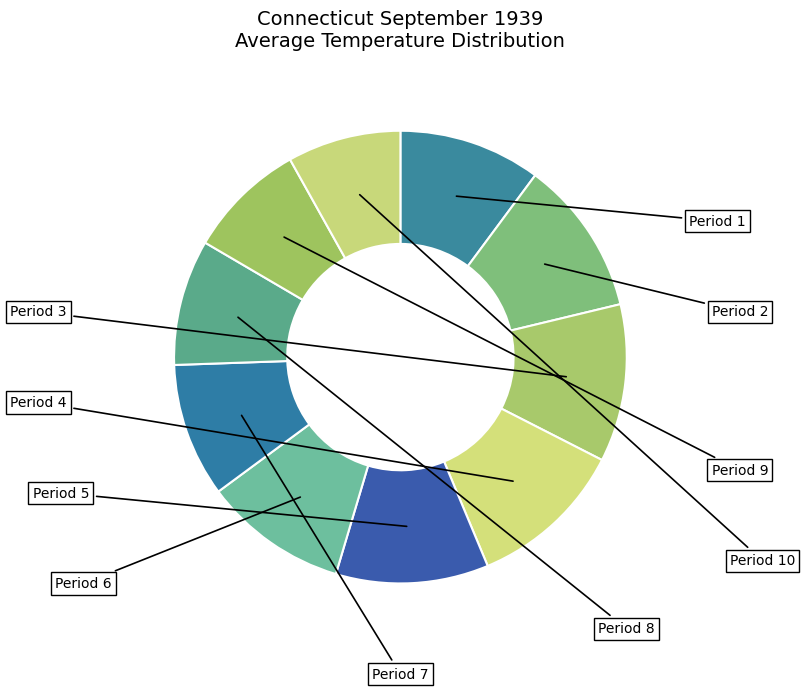

To the nearest percent, what is the difference between the largest and smallest slice percentages?

3%